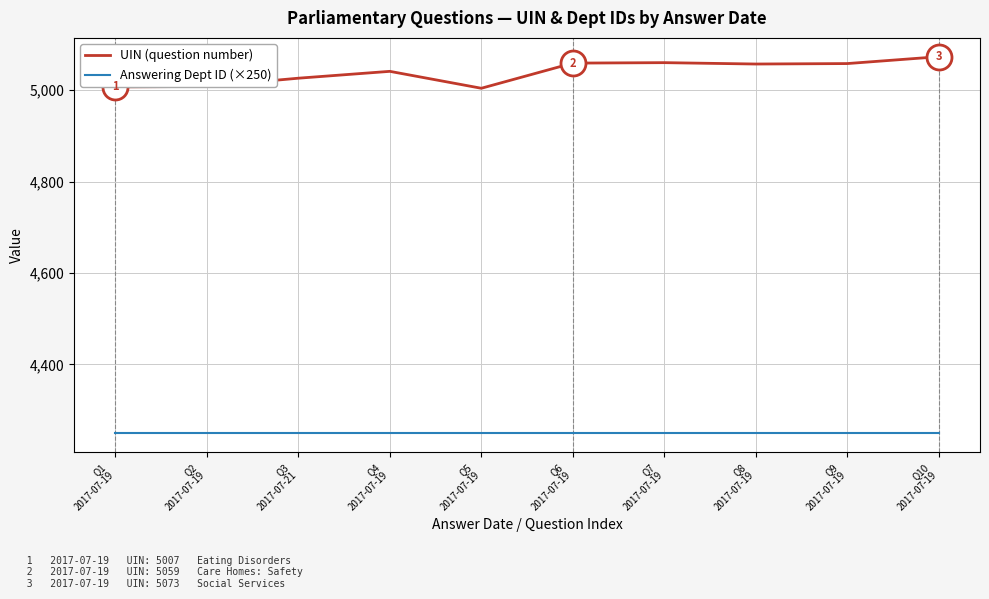

True or false: Answering Dept ID (×250) and UIN (question number) cross at least once.

False